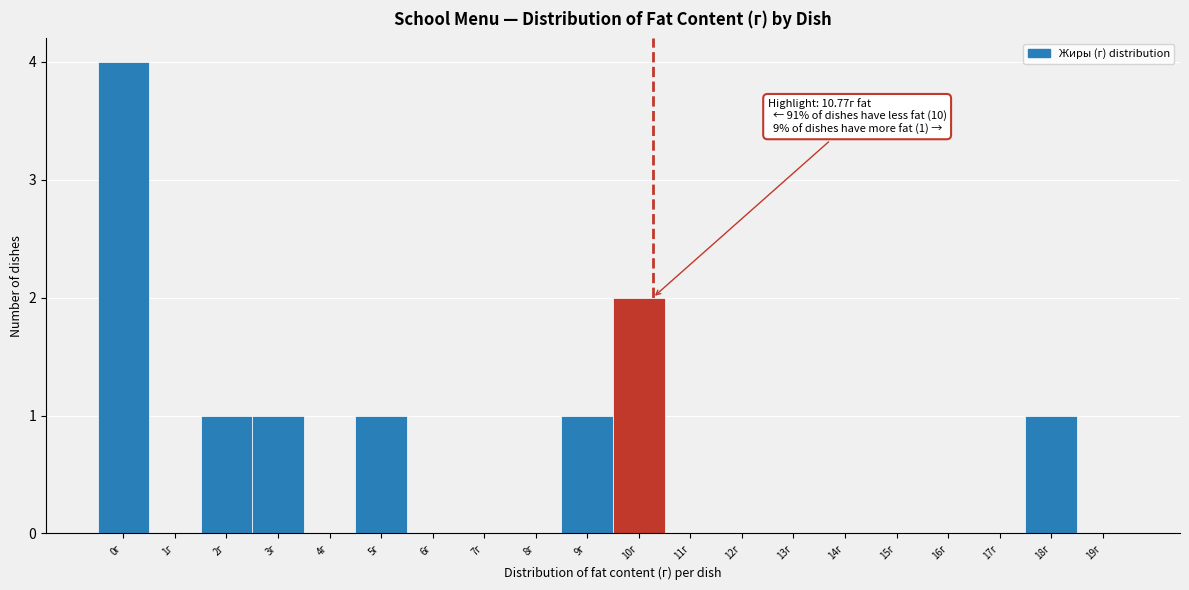

Reading left to right, transcribe all the data shown in this chart.

0г=4	1г=0	2г=1	3г=1	4г=0	5г=1	6г=0	7г=0	8г=0	9г=1	10г=2	11г=0	12г=0	13г=0	14г=0	15г=0	16г=0	17г=0	18г=1	19г=0